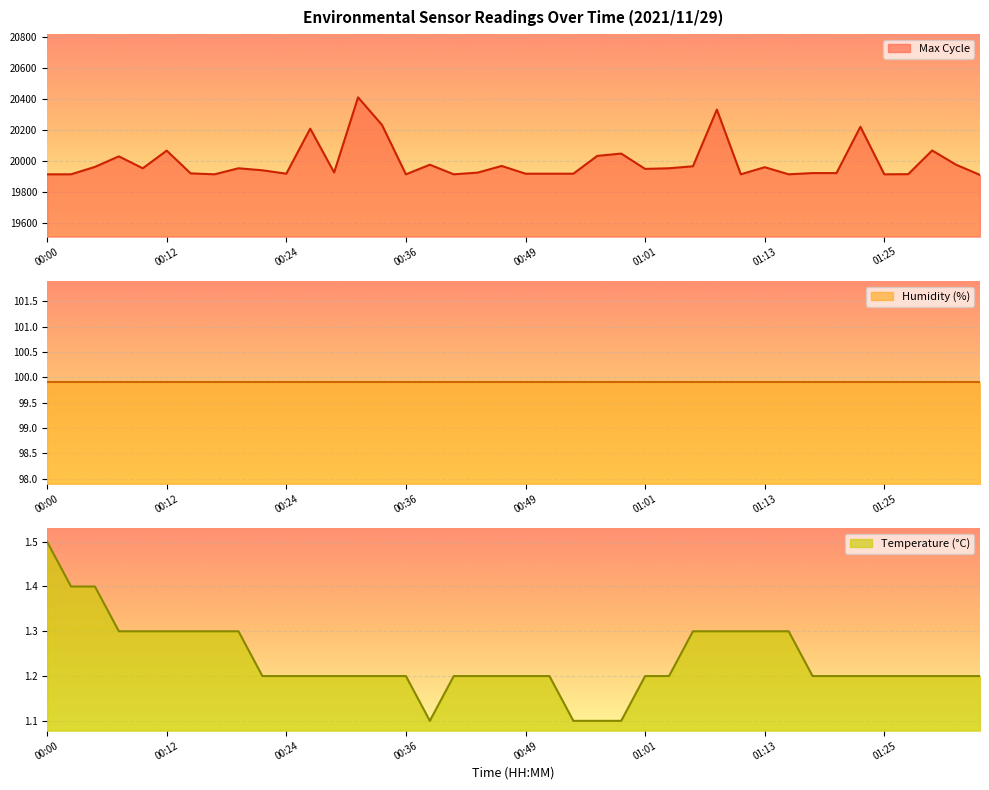

Count the number of categories in the chart.

40